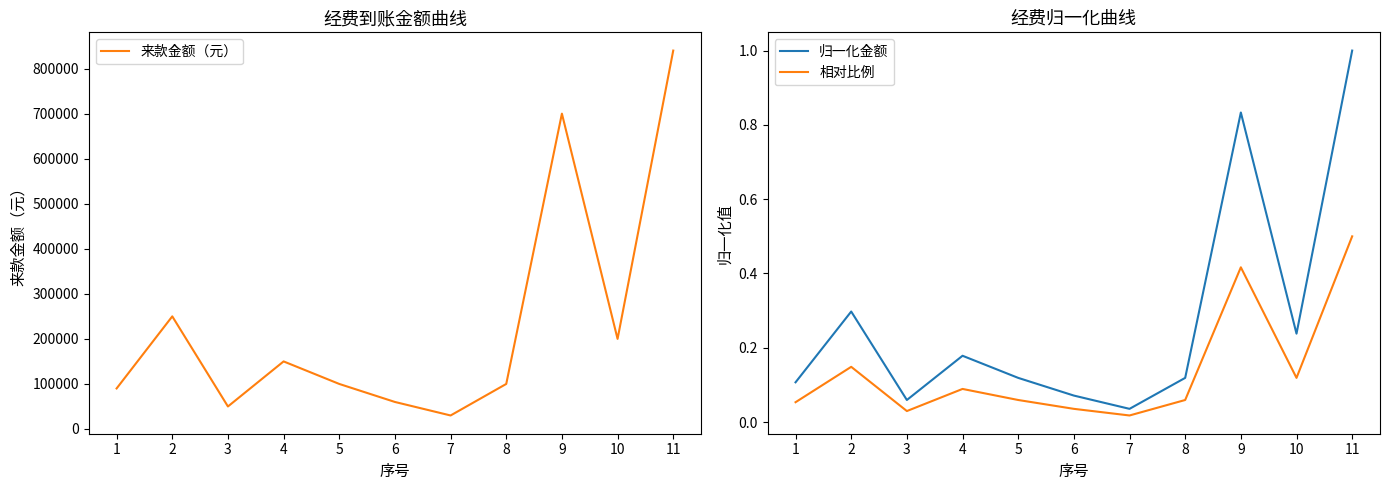

What is the approximate value of 来款金额（元） at 10?

200000